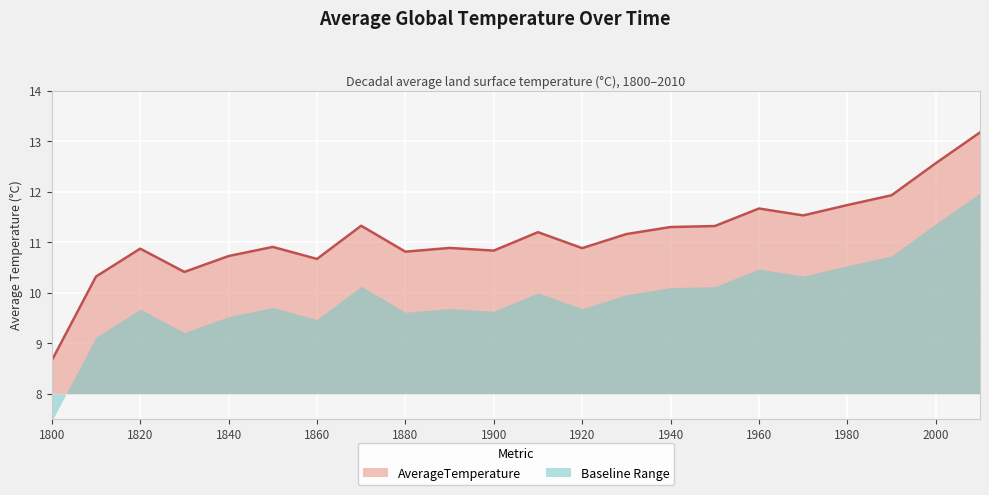

Reading left to right, extract all data points from this chart.

8.7	10.3	10.9	10.4	10.7	10.9	10.7	11.3	10.8	10.9	10.8	11.2	10.9	11.2	11.3	11.3	11.7	11.5	11.7	11.9	12.6	13.2